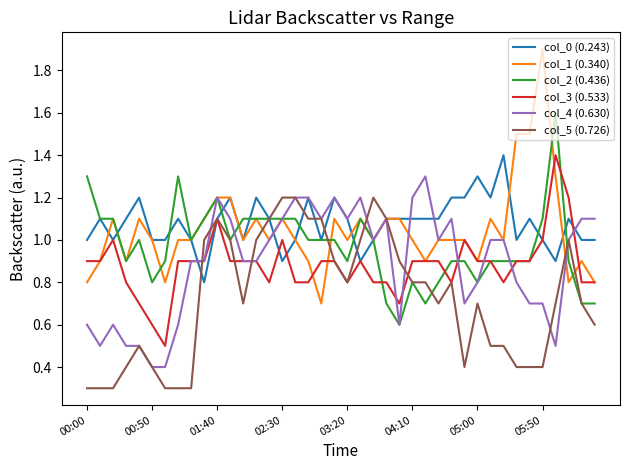

Which series has the widest spread of values?

col_1 (0.340)